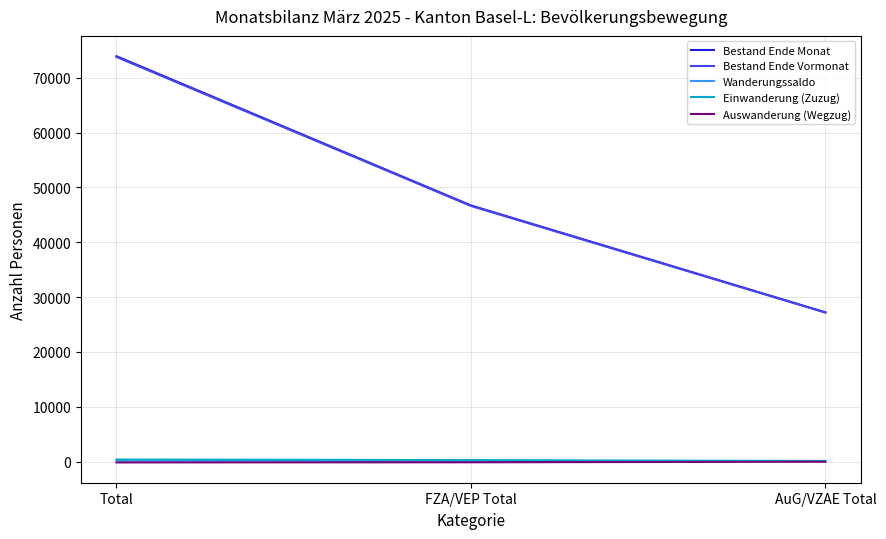

What is the difference between the maximum and second lowest values in the Wanderungssaldo series?

75